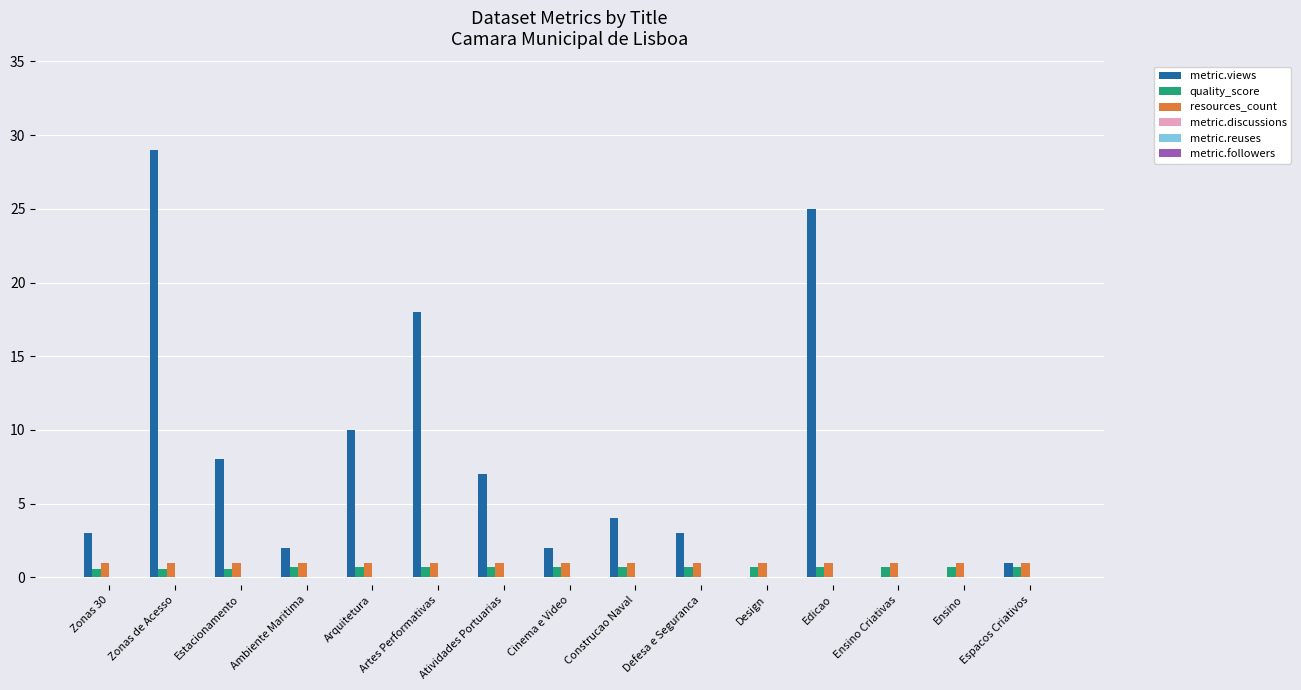

What is the sum of all metric.views values?

112.0